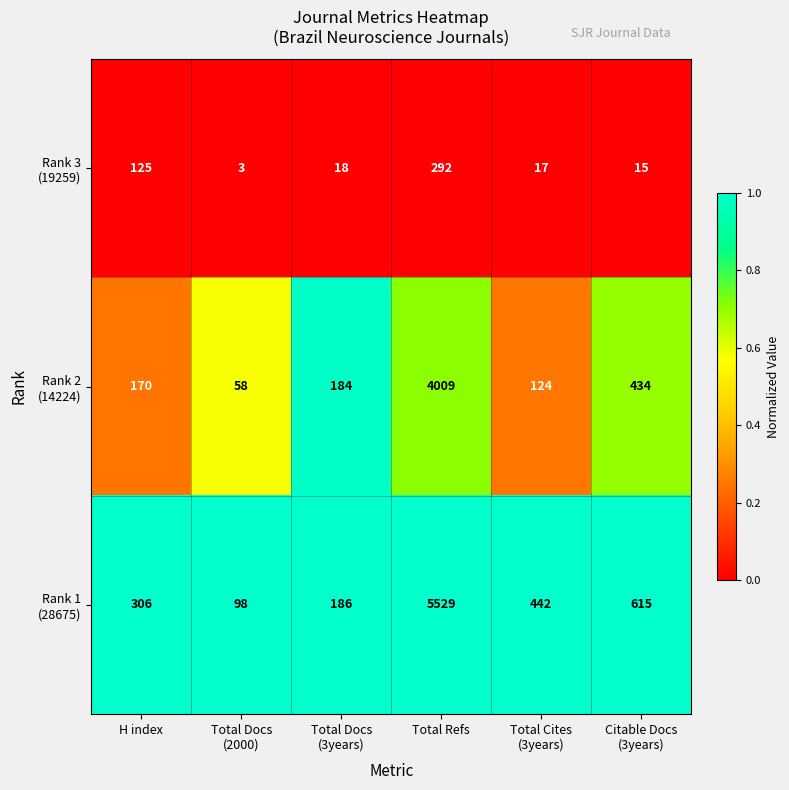

What is the minimum value shown in the chart?

3